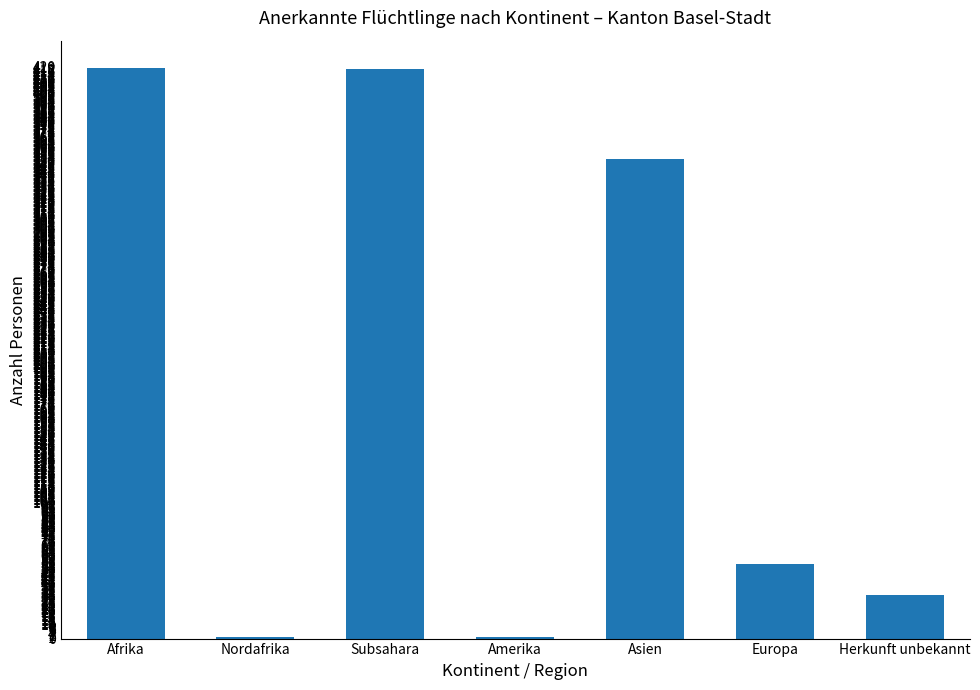

Are the bars horizontal?

No